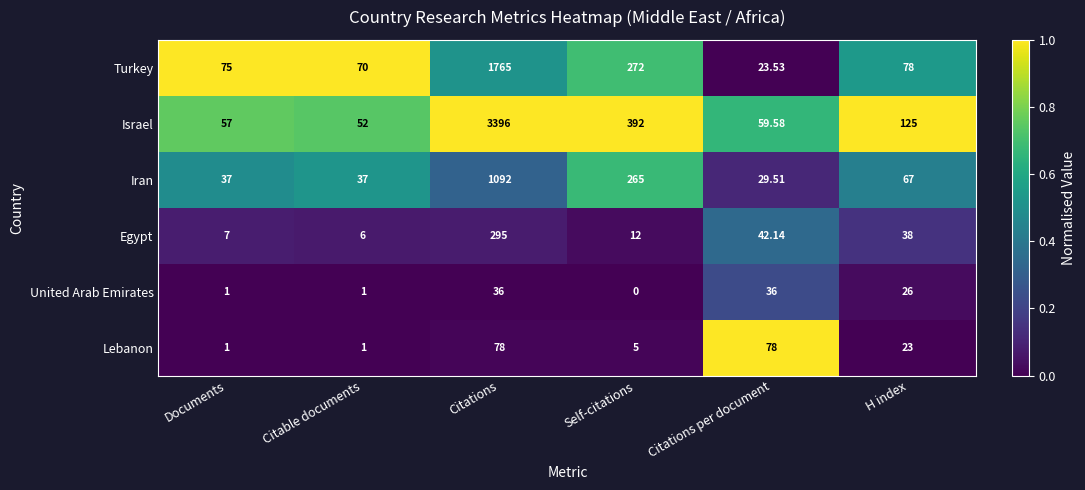

At which label is Lebanon closest to 39?

H index